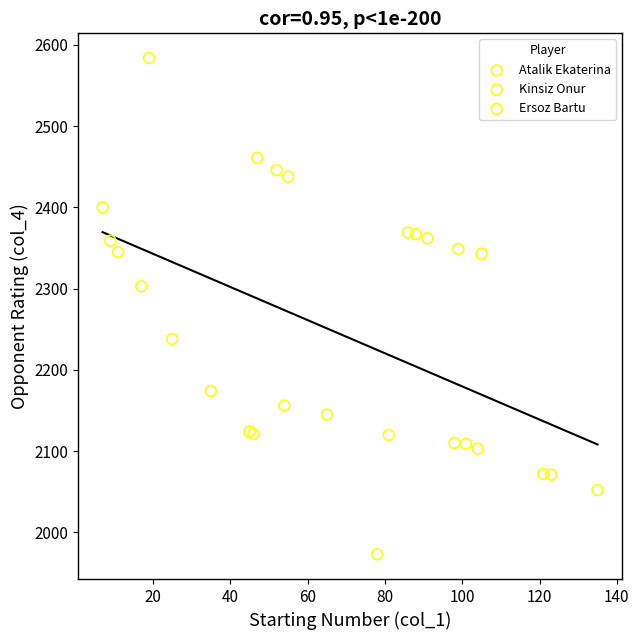

Which series contains the lowest Y value?

Atalik Ekaterina